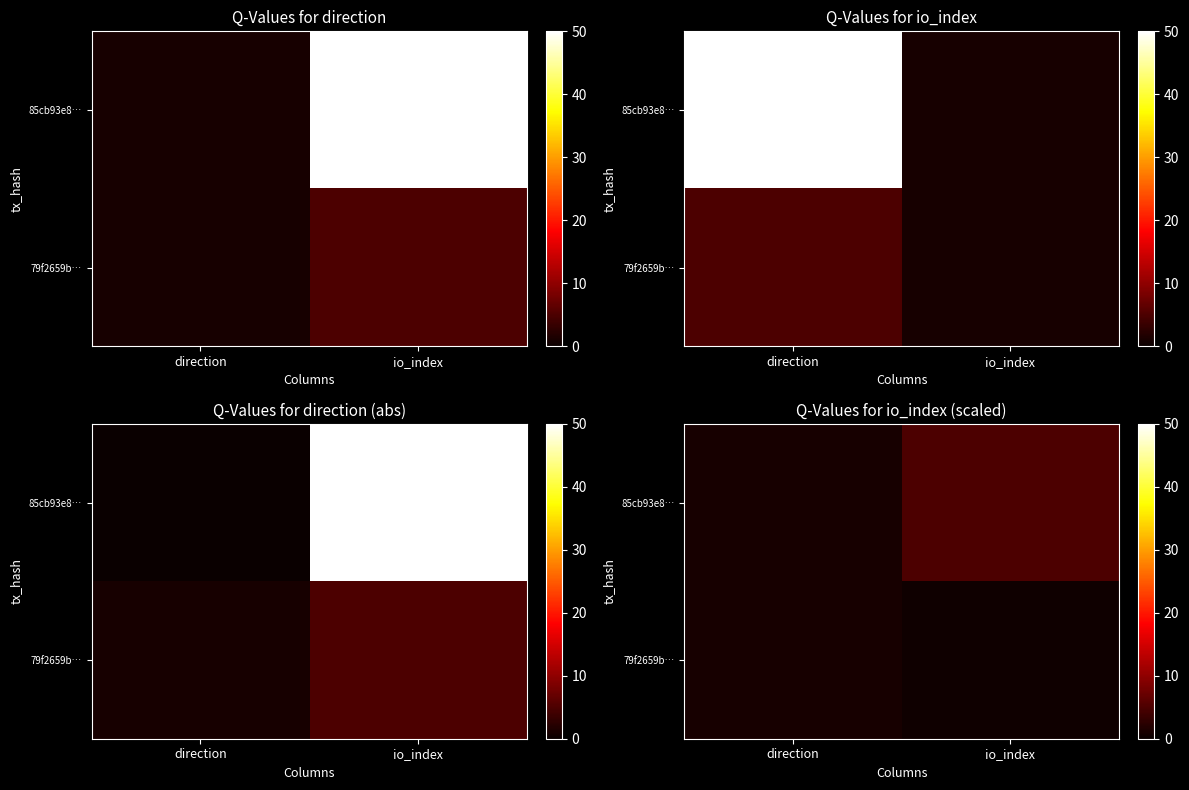

At which label is 85cb93e8… closest to 3?

direction